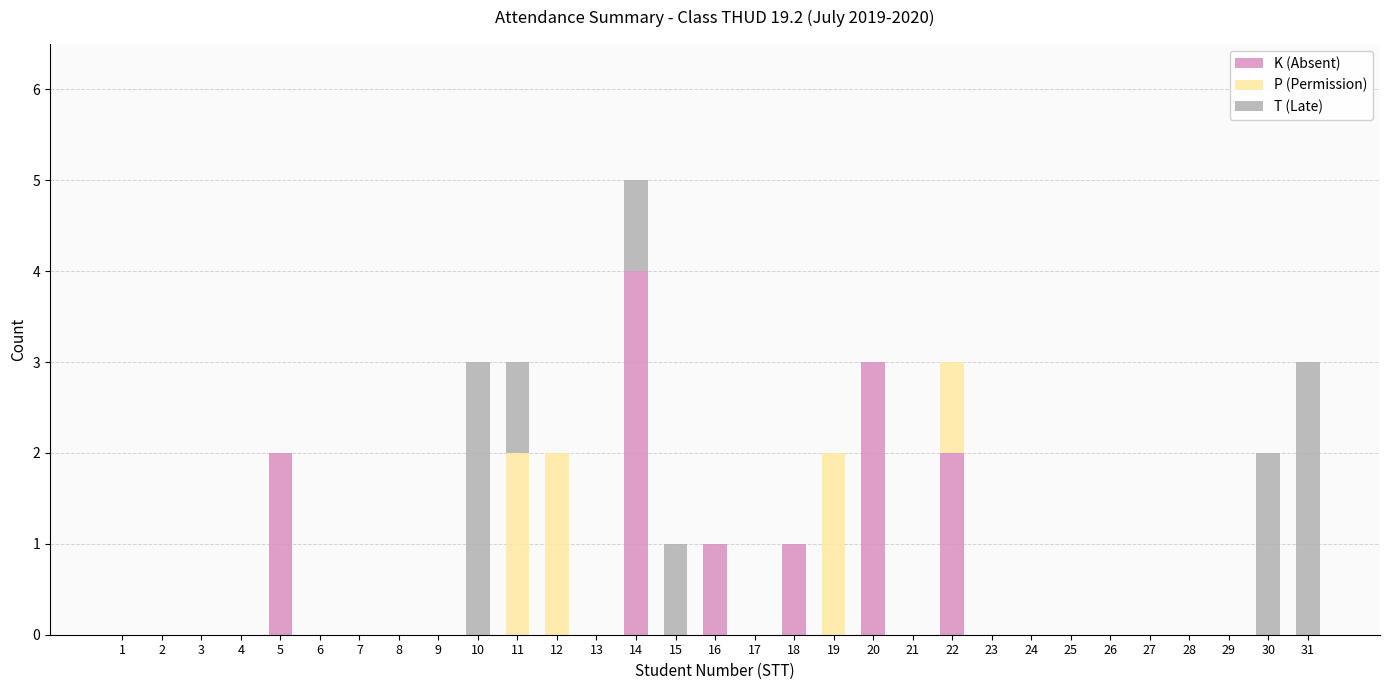

The K (Absent) series shows -2 at 6. True or false?

False